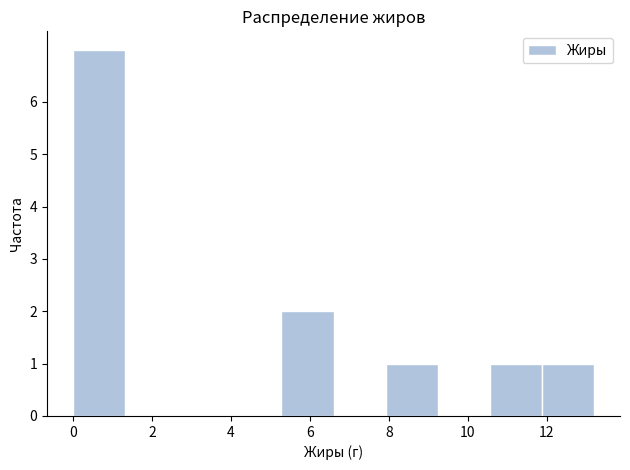

Reading left to right, list every bar in this chart as the range it spans on the x-axis followed by its height. Neither the bar edges nor the heights are printed on the chart, so give them approximately, as read against the axes.

0.00 to 1.32: 7
1.32 to 2.64: 0
2.64 to 3.96: 0
3.96 to 5.28: 0
5.28 to 6.60: 2
6.60 to 7.92: 0
7.92 to 9.24: 1
9.24 to 10.56: 0
10.56 to 11.88: 1
11.88 to 13.20: 1